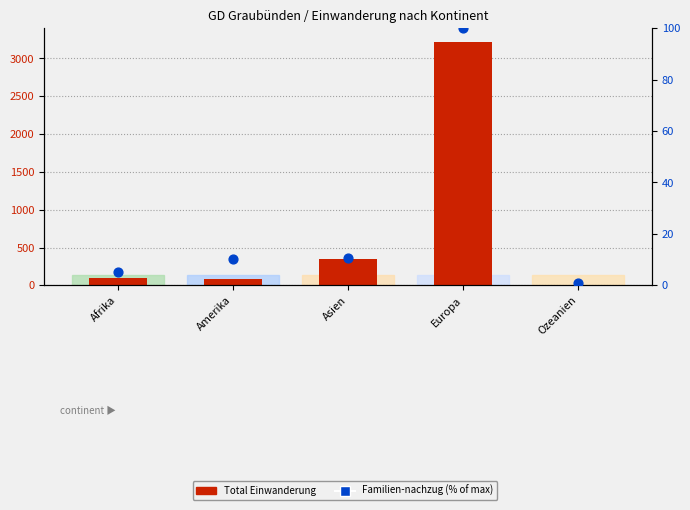

Which series has the largest Y range (max minus min)?

Total Einwanderung